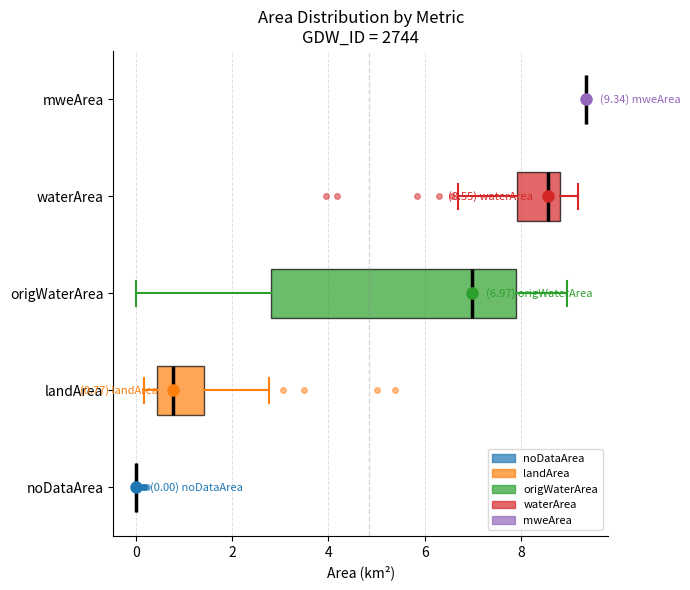

Which box is the widest, from its left edge to its right edge?

origWaterArea